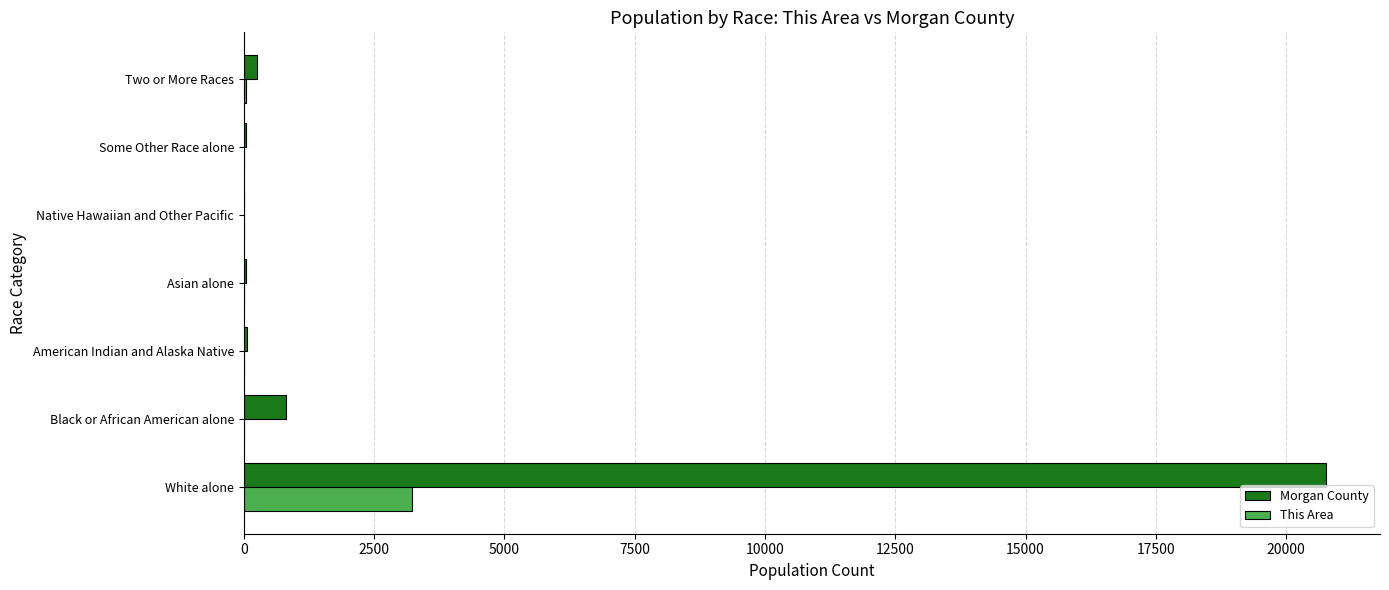

At which label does This Area reach its peak?

White alone